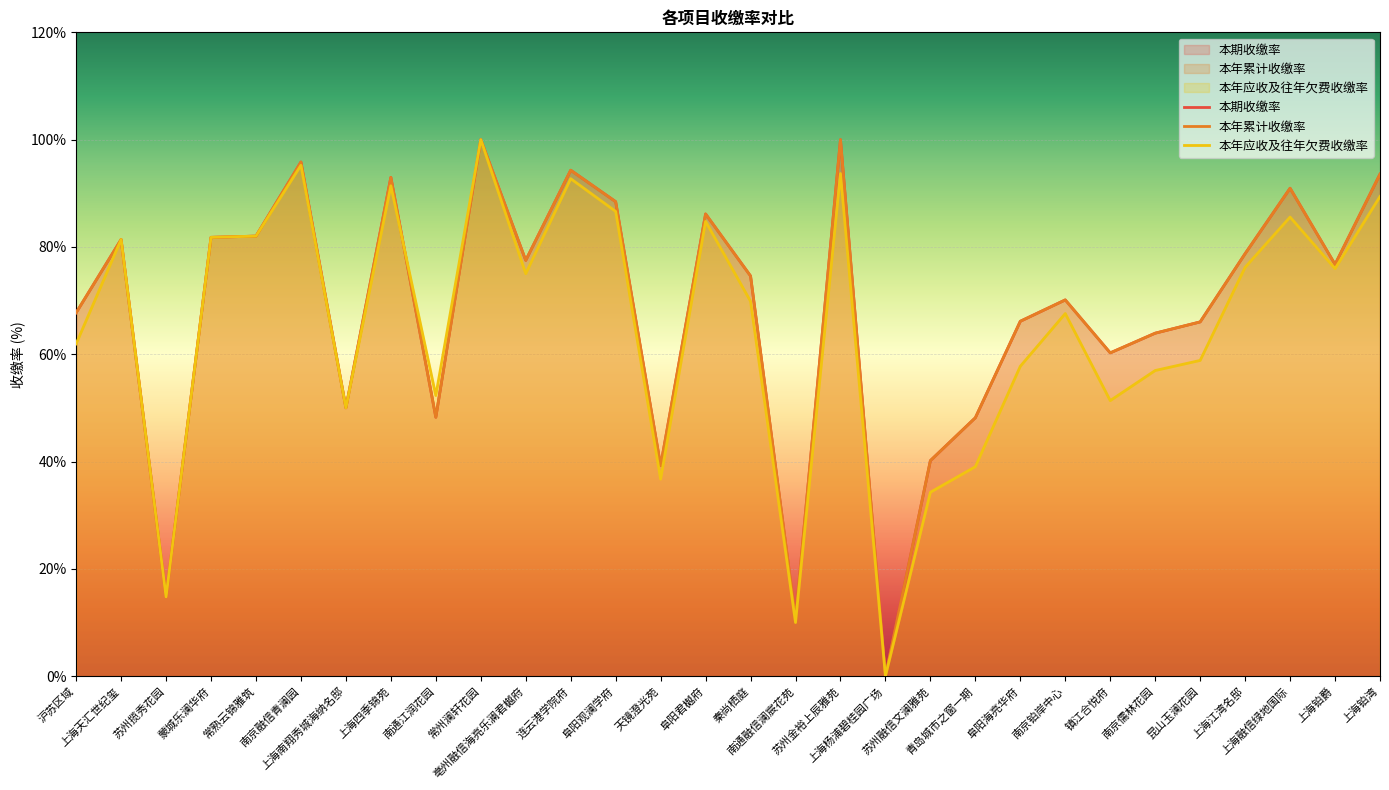

Is it true that 本年累计收缴率 equals 90.9 at 上海融信绿地国际?

True